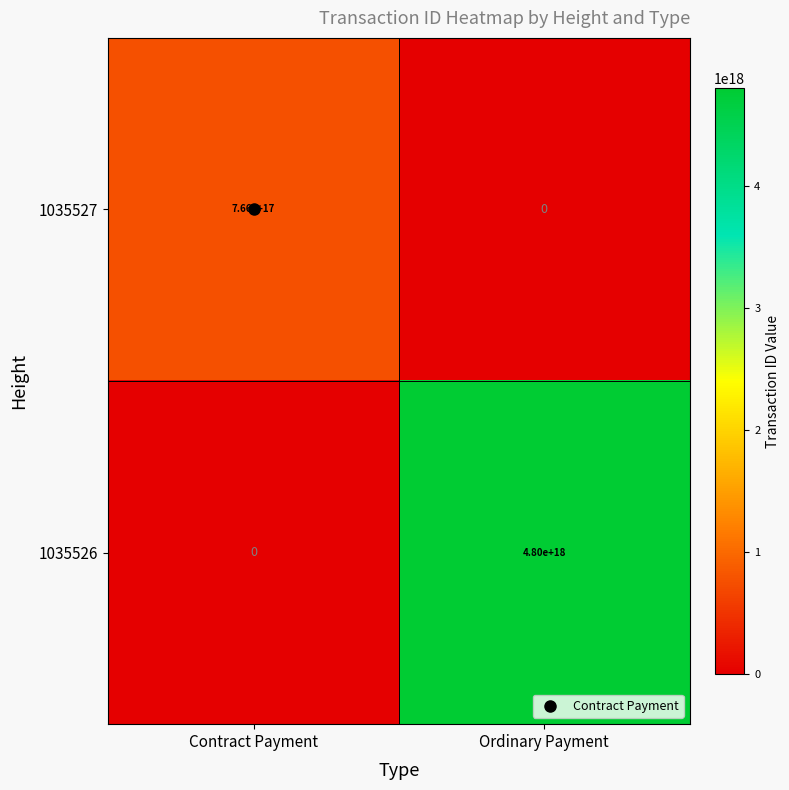

Which series has the widest spread of values?

1035526